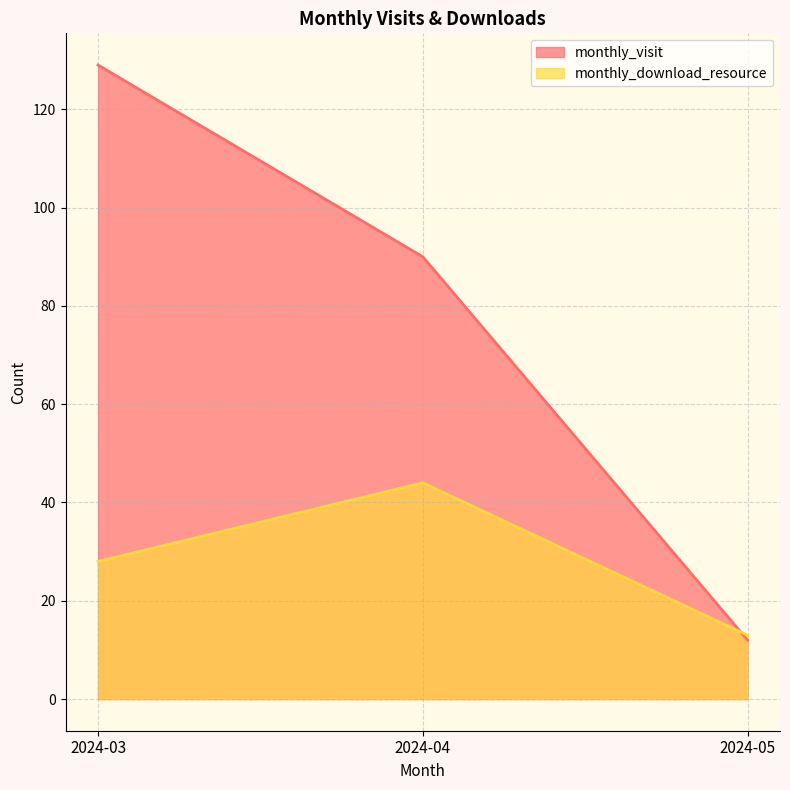

Where does the monthly_download_resource series first go above 28?

2024-04